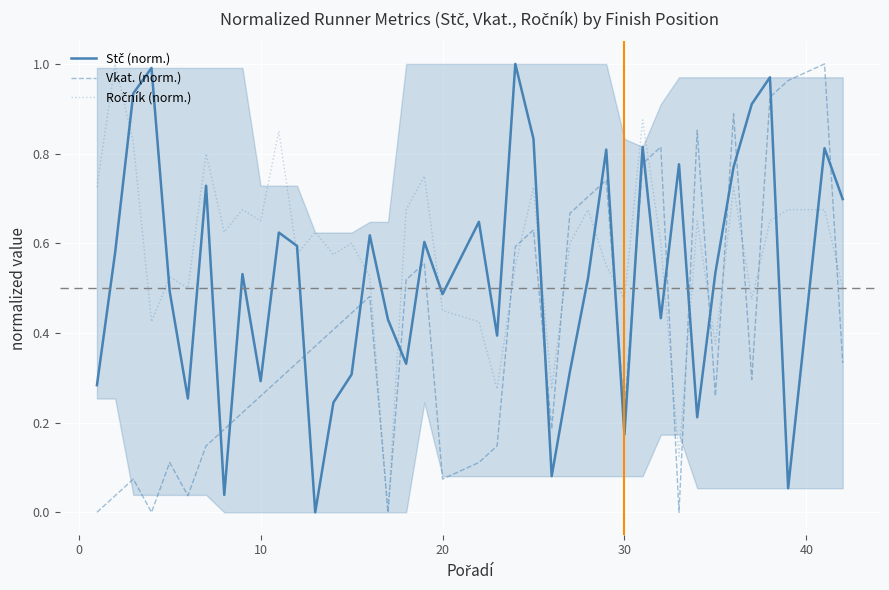

The Vkat. (norm.) series shows 0.1 at 20. True or false?

True